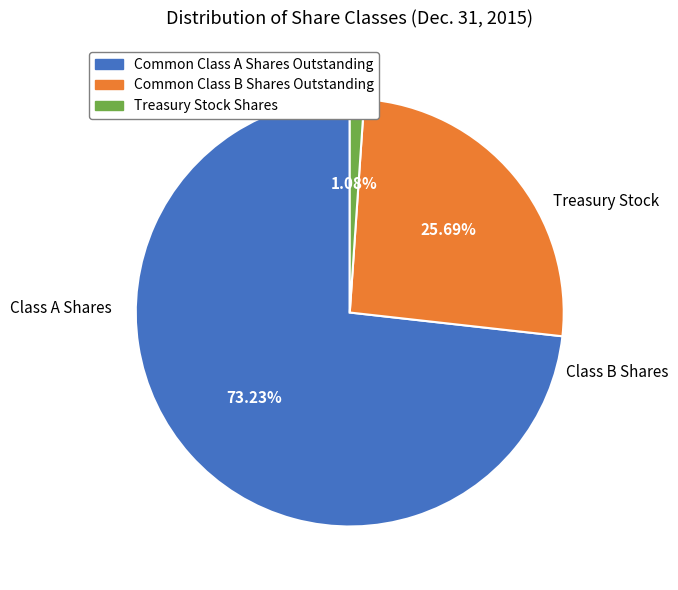

Which slice is the smallest?

Treasury Stock Shares